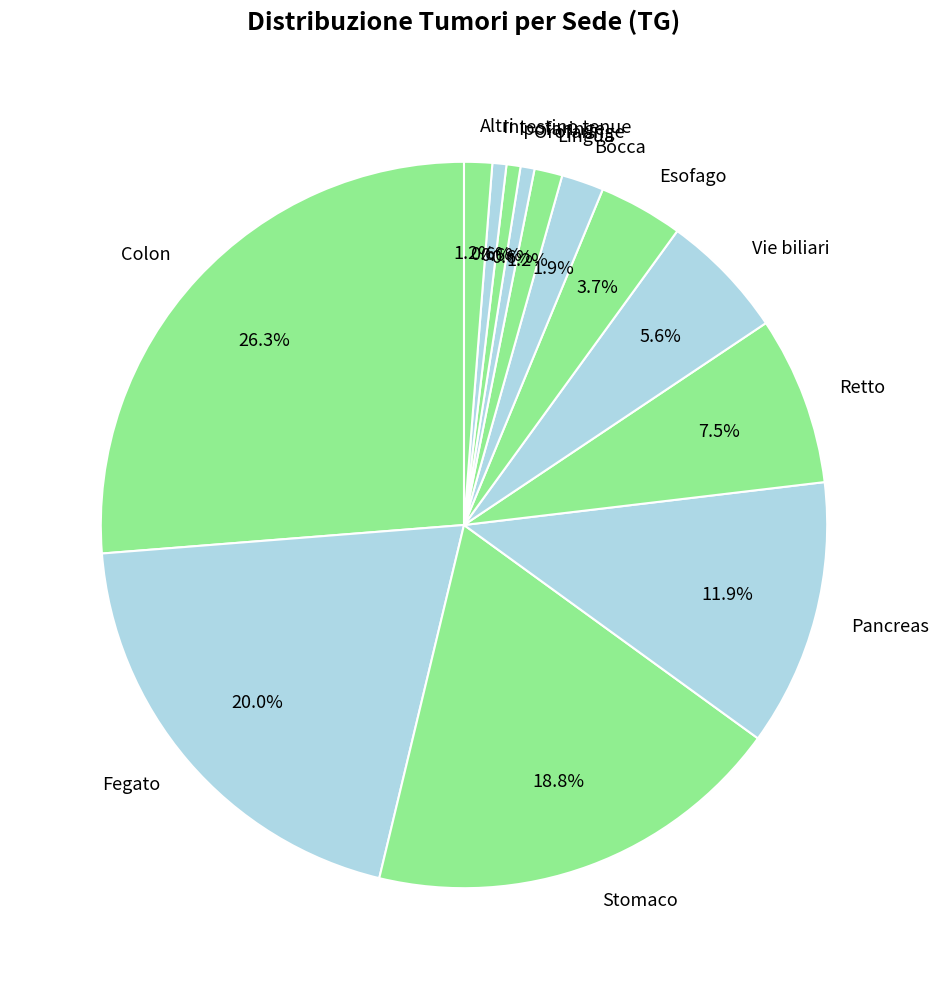

Is there any slice that represents more than half of the pie?

No